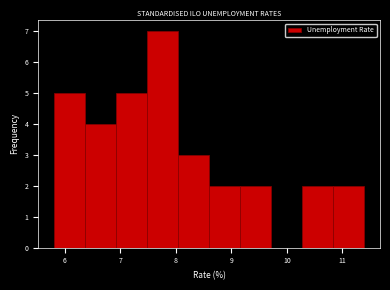

Over which range of the x-axis is the bar tallest?

7.48 to 8.04